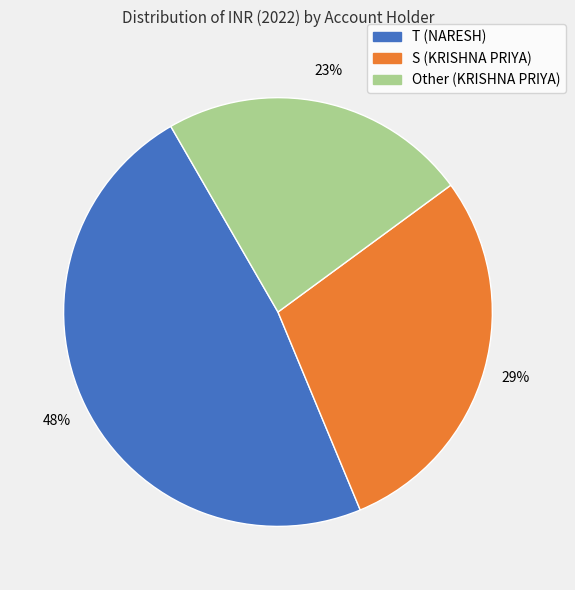

Is there a majority slice in this chart?

No